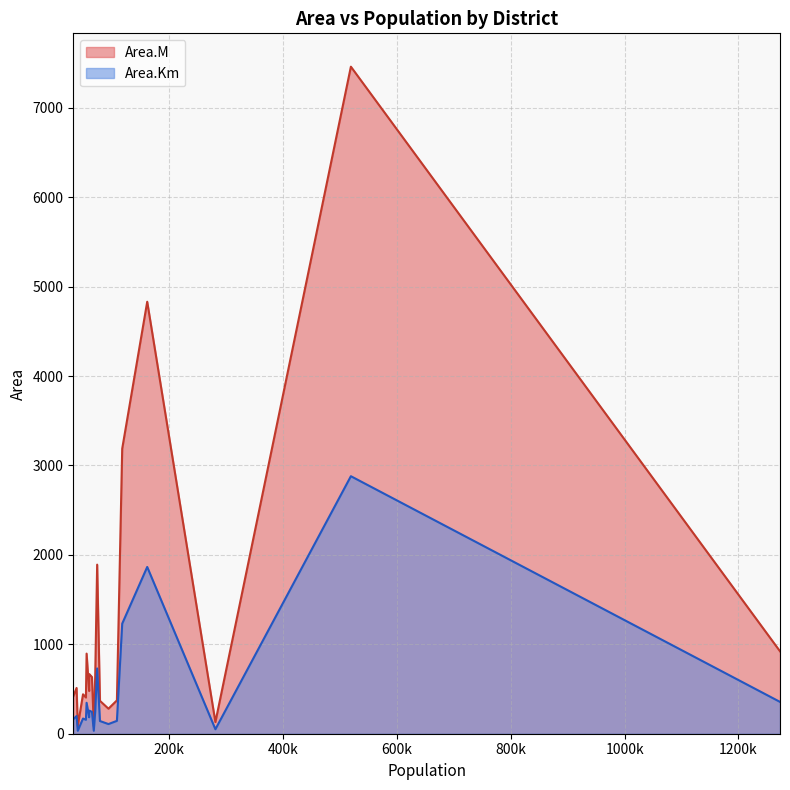

How many interior local peaks does the Area.Km series have?

6